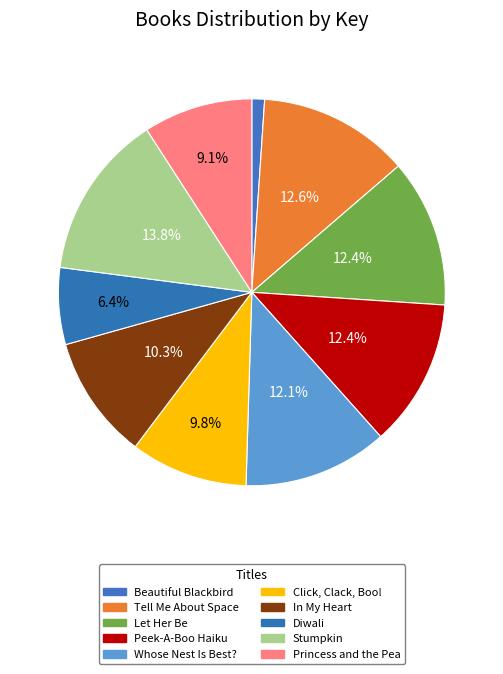

To the nearest percent, what is the combined percentage of Stumpkin and Let Her Be?

26%